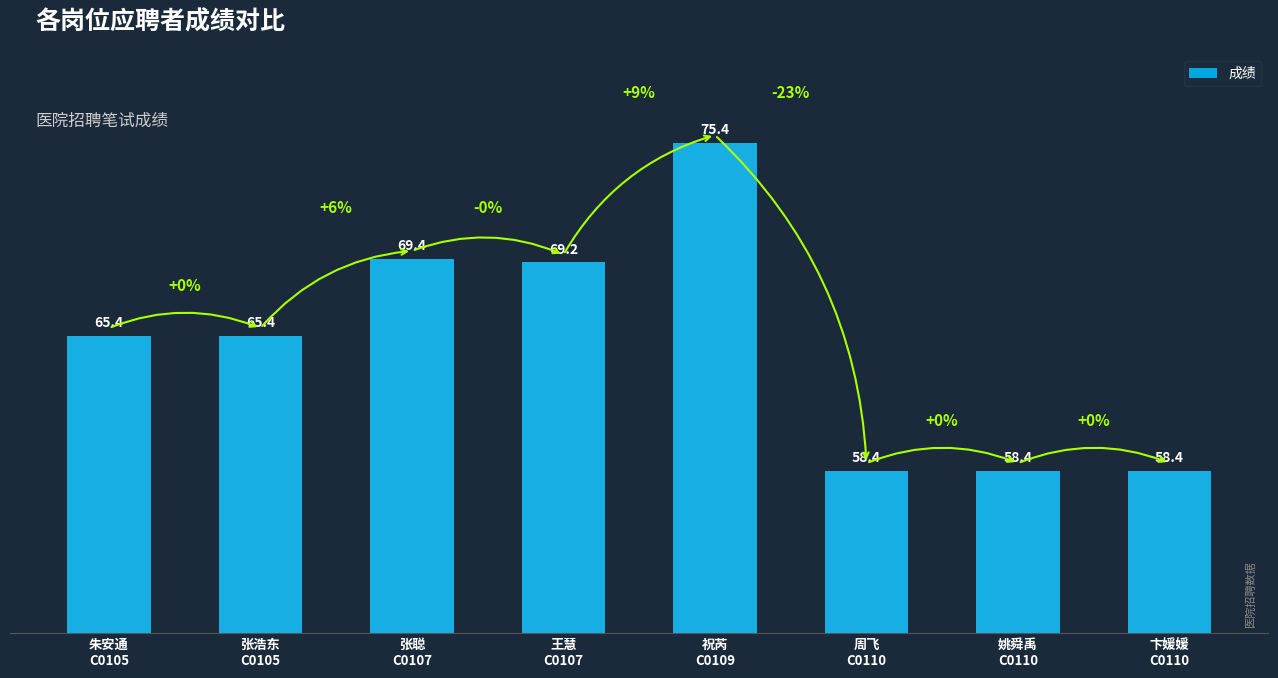

At which label is the value closest to 66?

朱安通
C0105